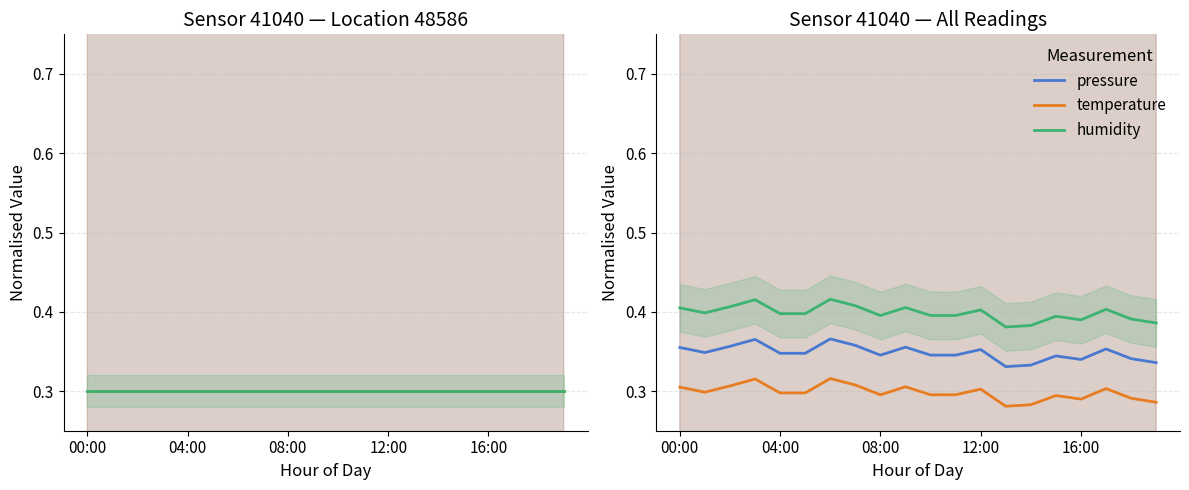

How many data points does each series have?

20